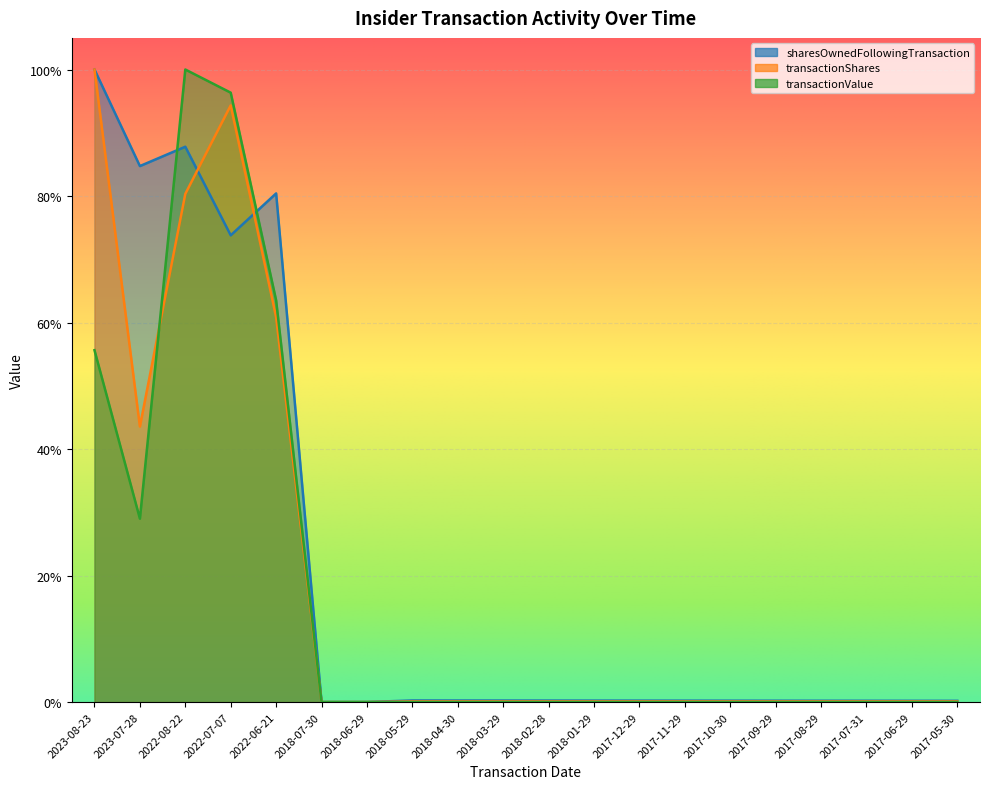

Which series has the widest spread of values?

transactionValue